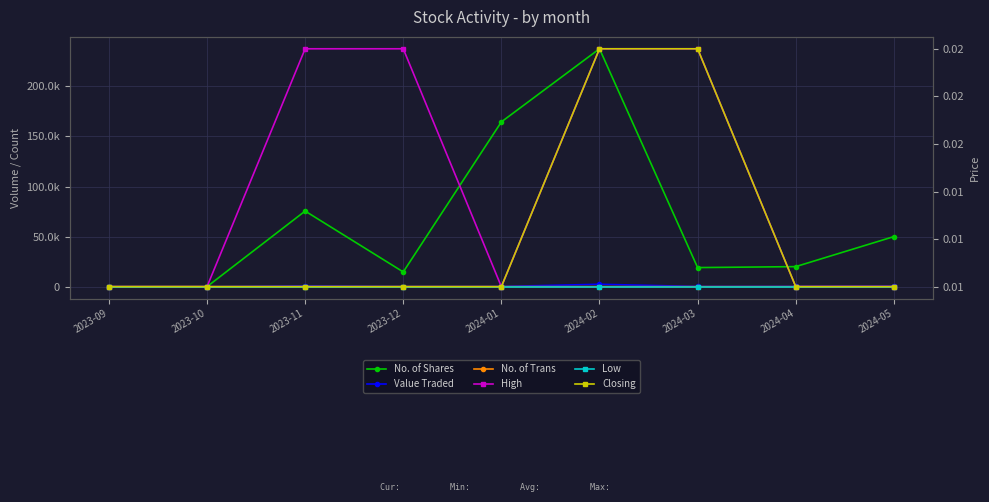

Where is the first local minimum for Value Traded?

2023-12